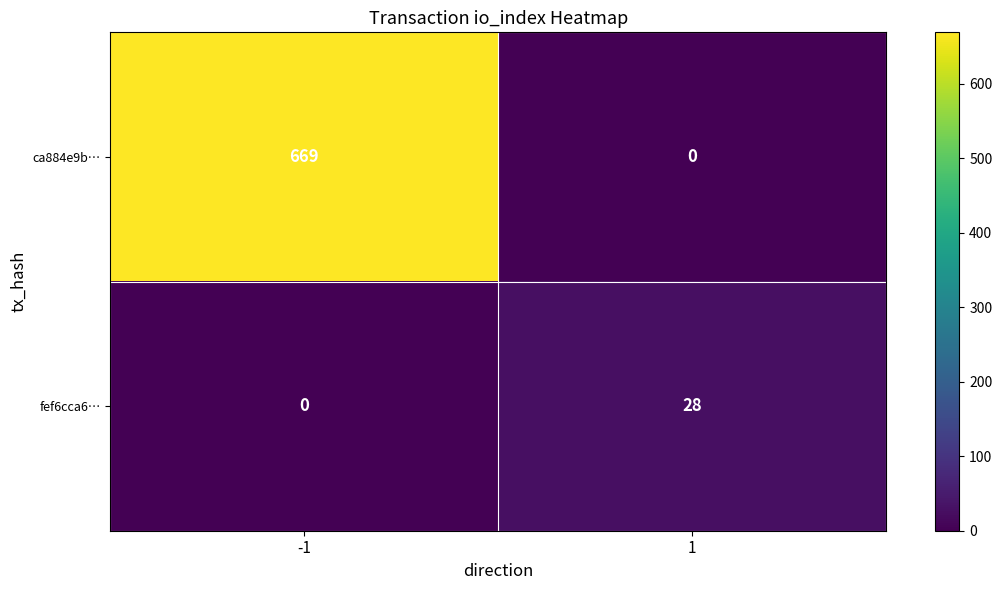

Which series has the largest total across all categories?

ca884e9b…